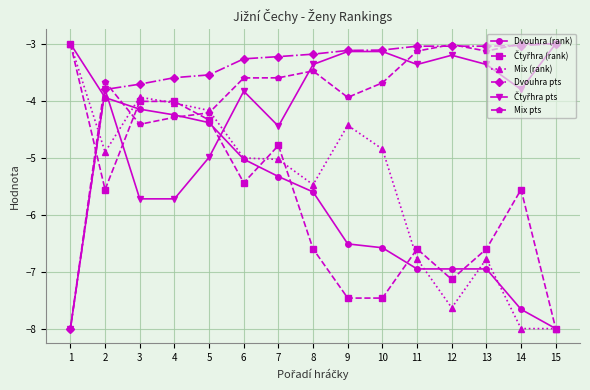

Is this an area chart (filled region under the line)?

No